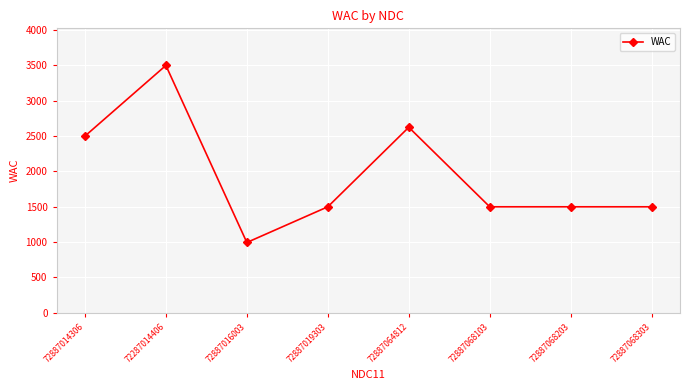

Which category has the highest value across all series?

72287014406